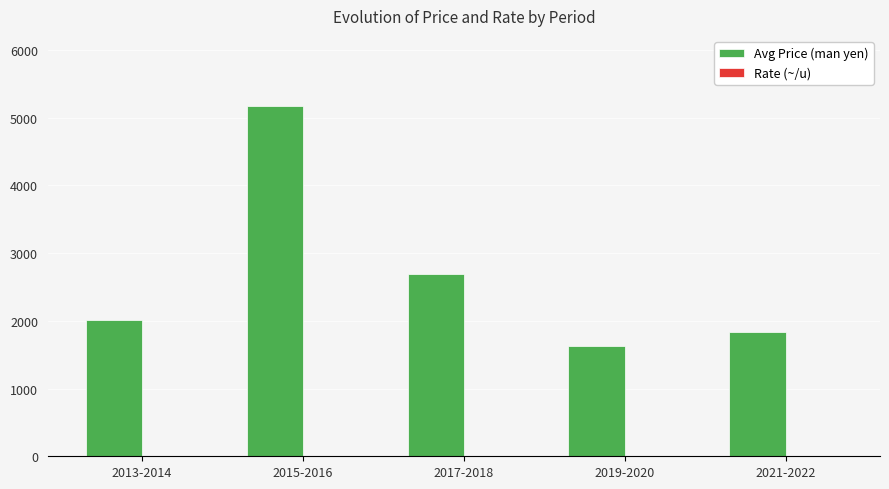

The Avg Price (man yen) series shows 2845.8 at 2021-2022. True or false?

False